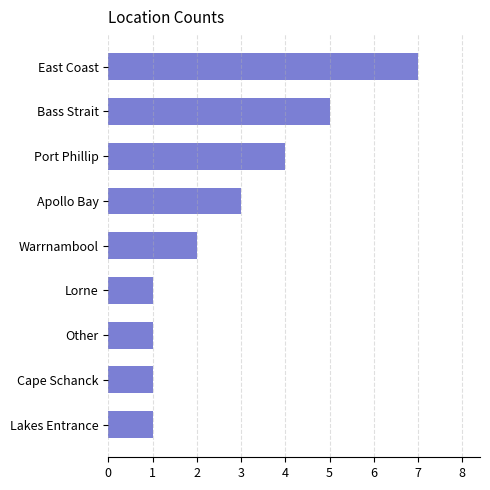

What is the difference between the maximum and minimum values?

6